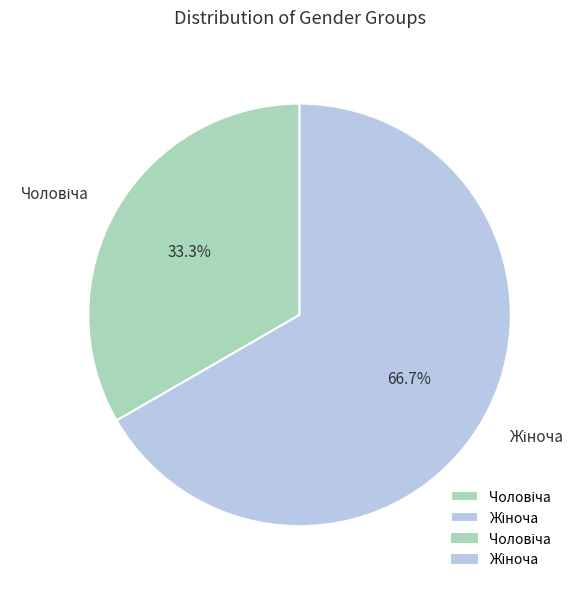

To the nearest percent, what is the difference between the largest and smallest slice percentages?

33%